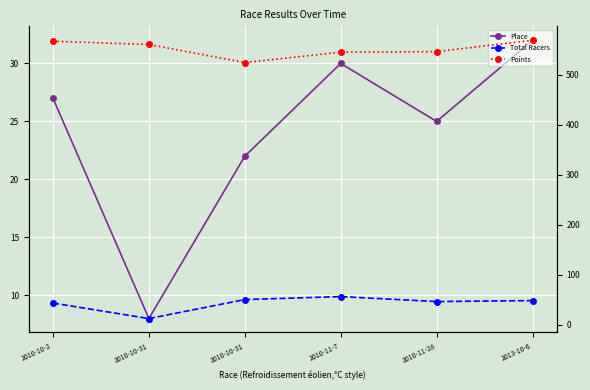

Reading left to right, what are all the values shown in this chart?

Place: 2010-10-2=27.0	2010-10-31=8.0	2010-10-31=22.0	2010-11-7=30.0	2010-11-28=25.0	2013-10-6=32.0
Total Racers: 2010-10-2=43.0	2010-10-31=12.0	2010-10-31=50.0	2010-11-7=56.0	2010-11-28=46.0	2013-10-6=48.0
Points: 2010-10-2=567.1	2010-10-31=560.6	2010-10-31=524.3	2010-11-7=545.1	2010-11-28=546.3	2013-10-6=569.0